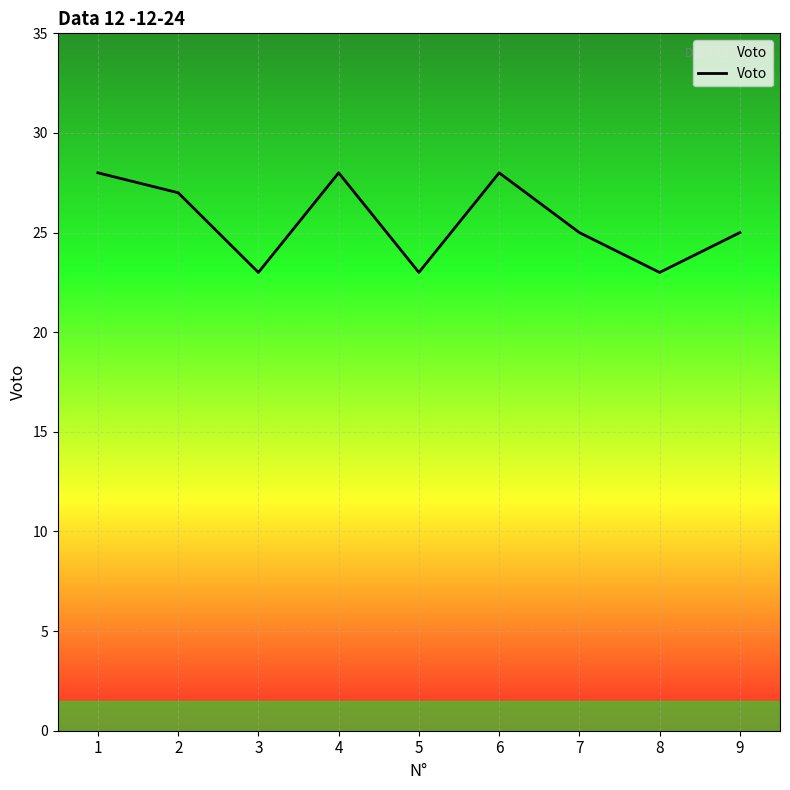

How many lines are shown in the chart?

1